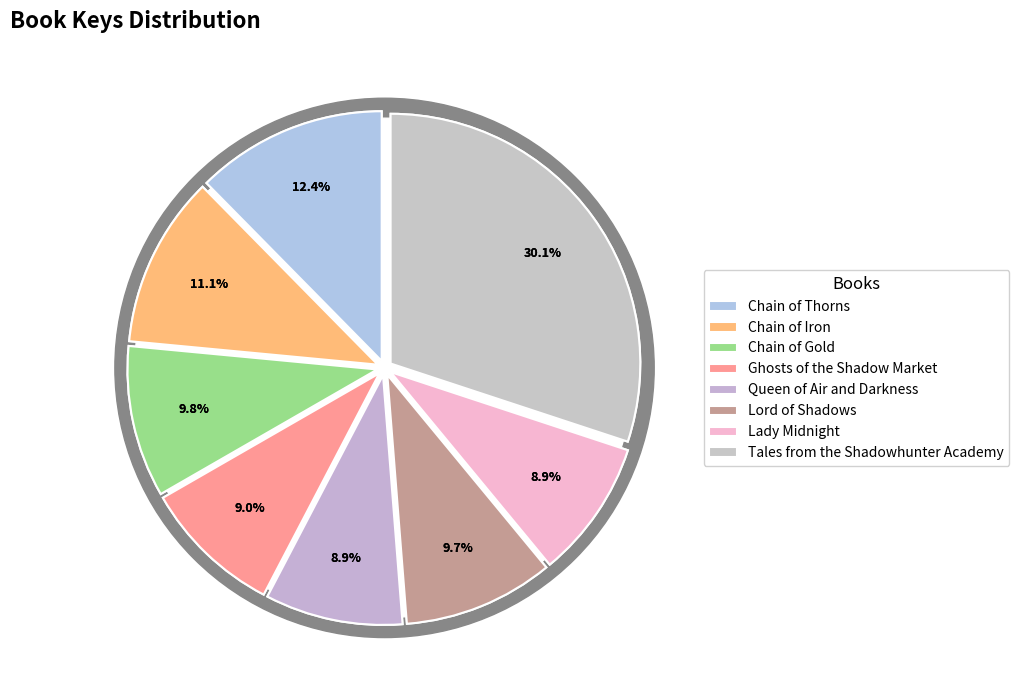

To the nearest percent, what is the difference between the largest and smallest slice percentages?

21%